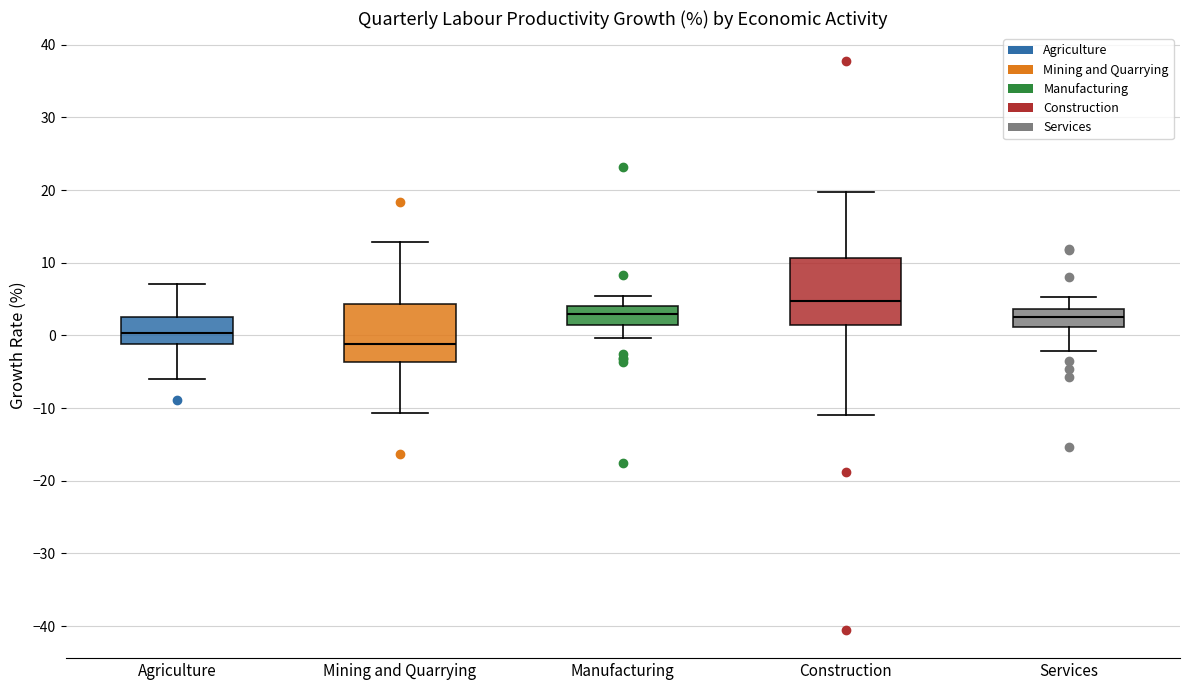

Comparing the boxes themselves (not the whiskers), which one is the tallest?

Construction